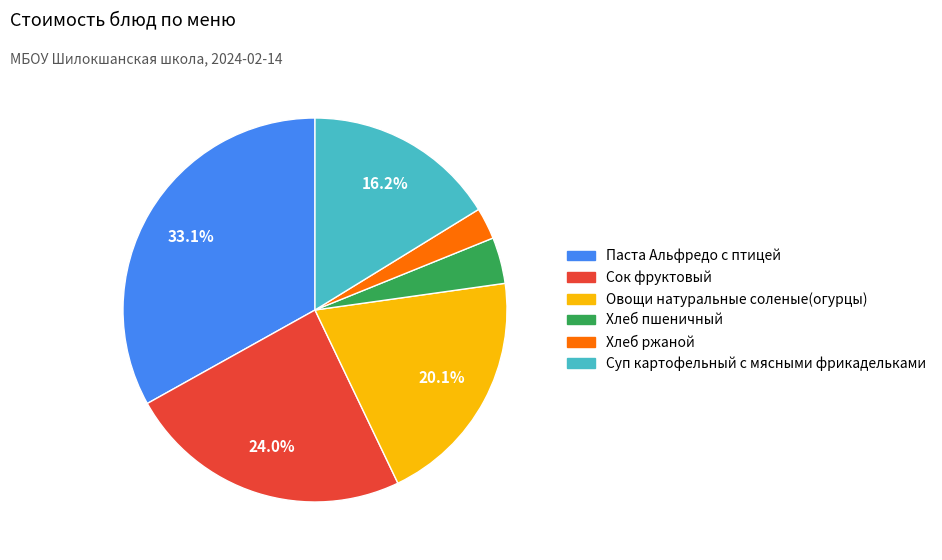

Count the number of slices in the pie.

6